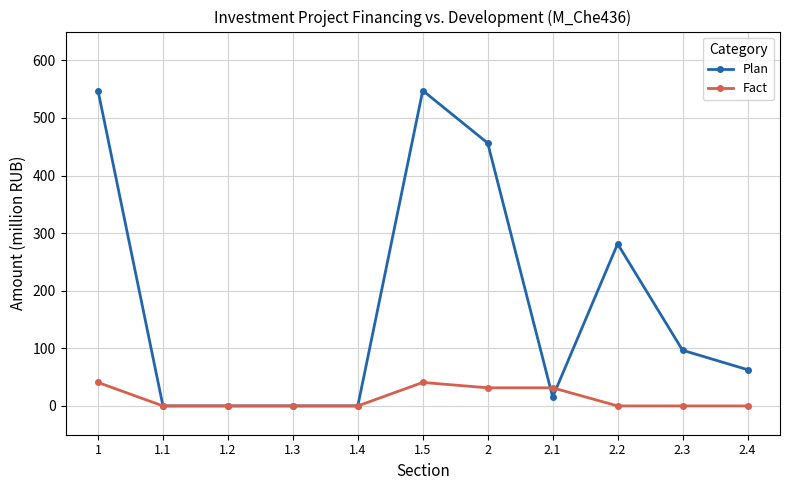

Which series has the largest total across all categories?

Plan